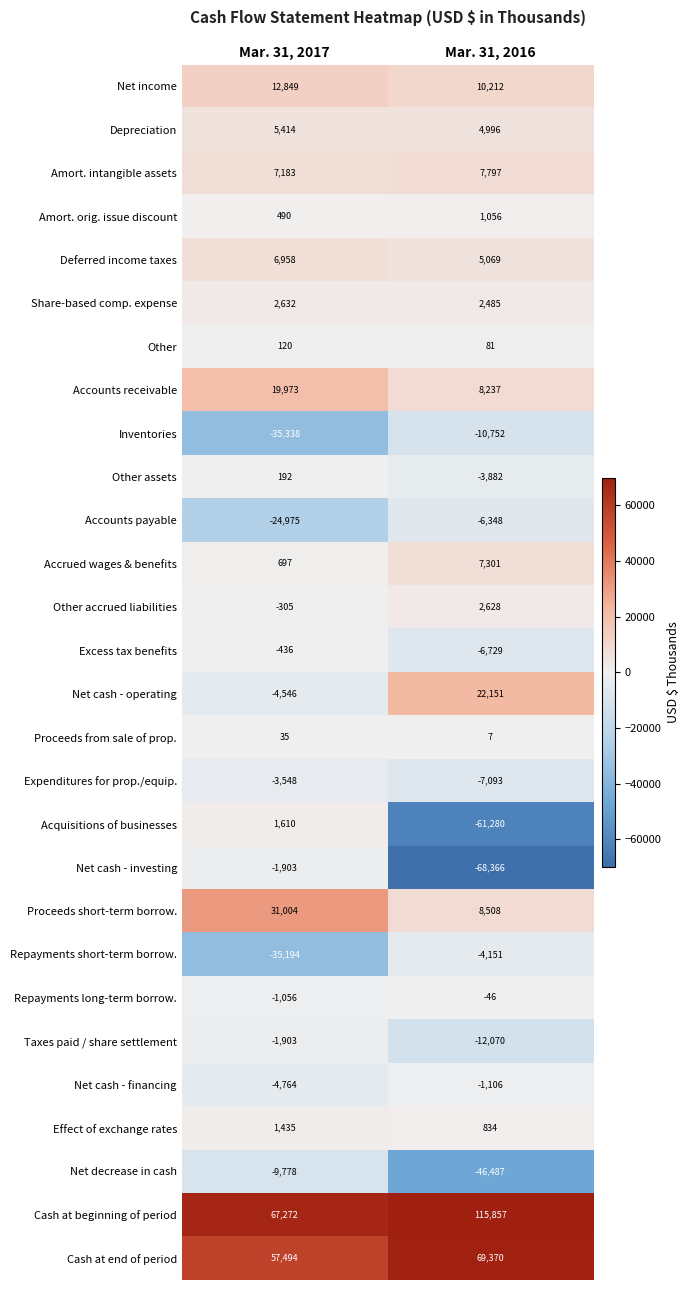

What is the greatest value displayed?

115857